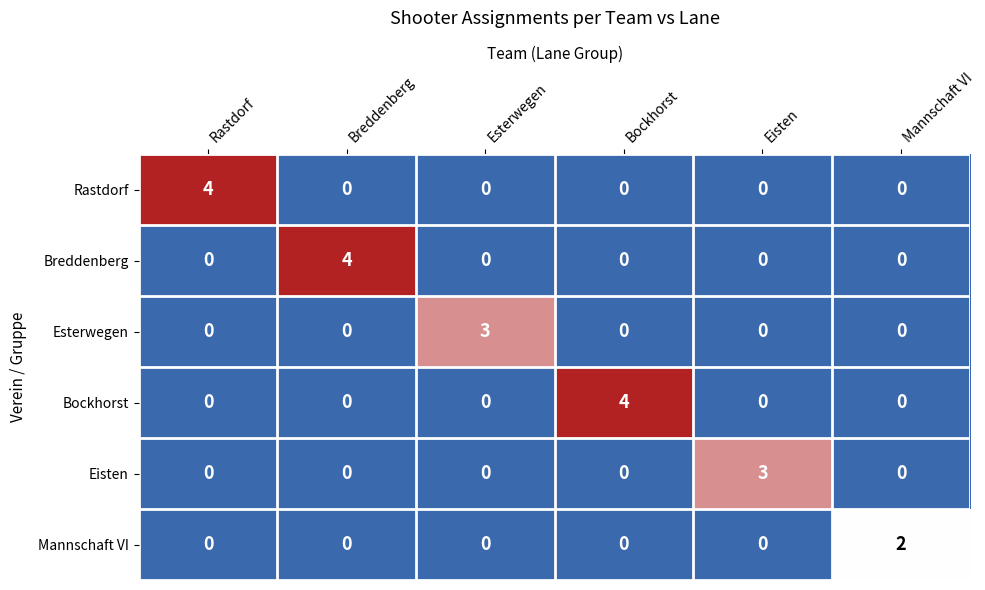

What is the sum of the Eisten values at Eisten and Rastdorf?

3